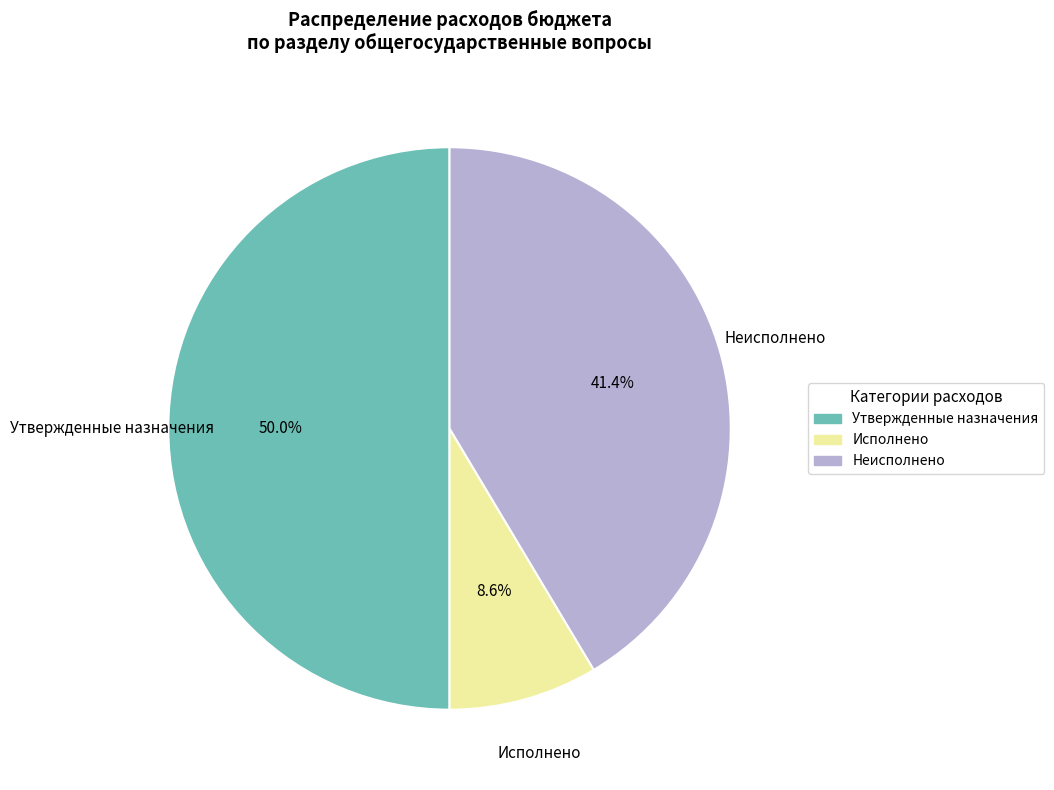

Which slice is the smallest?

Исполнено